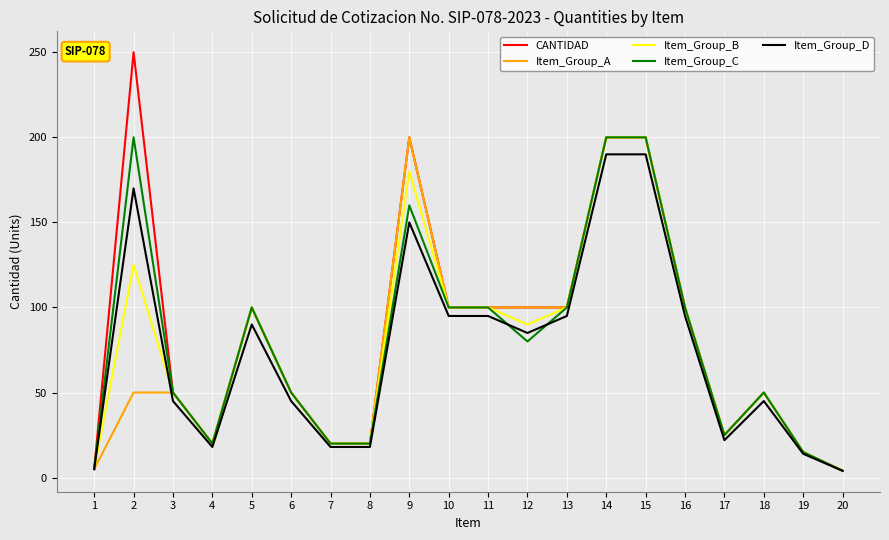

Which series has the largest range (max minus min)?

CANTIDAD